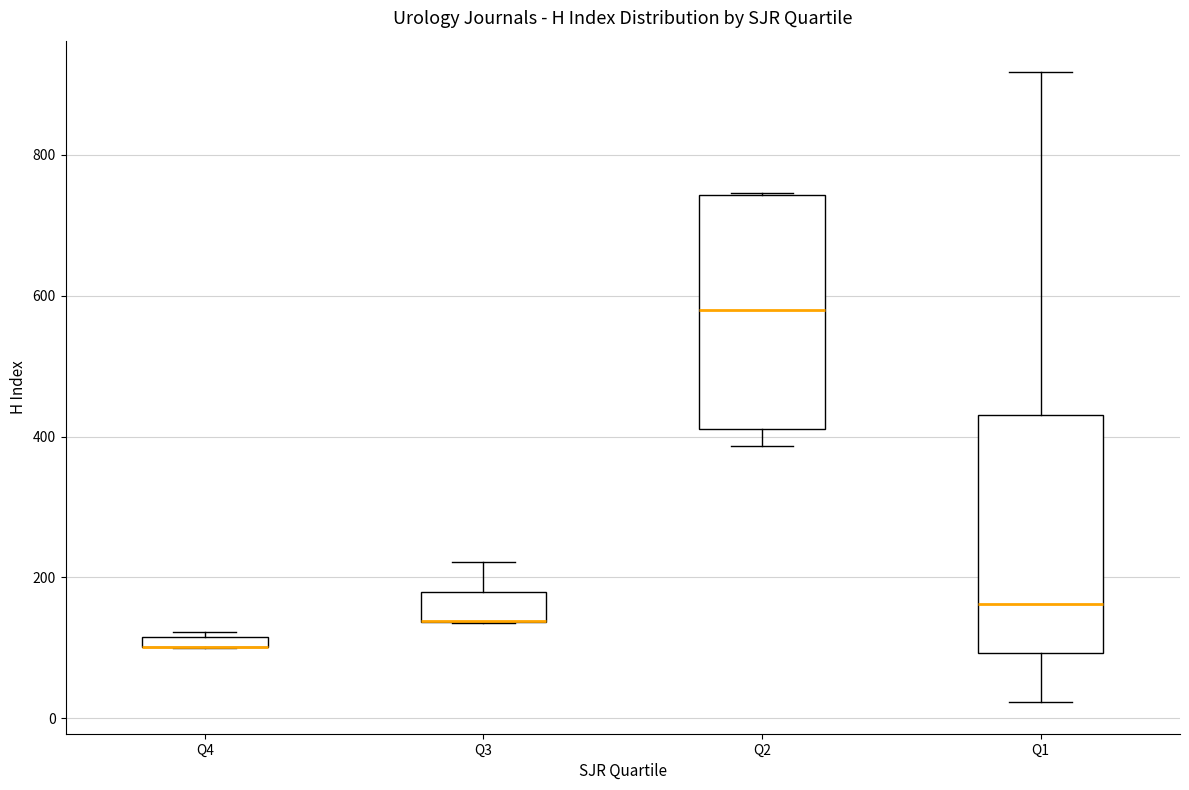

Where is the upper edge of the box for Q4 on the y-axis? The values are not printed on the chart, so give them approximately, as read against the axis.

120